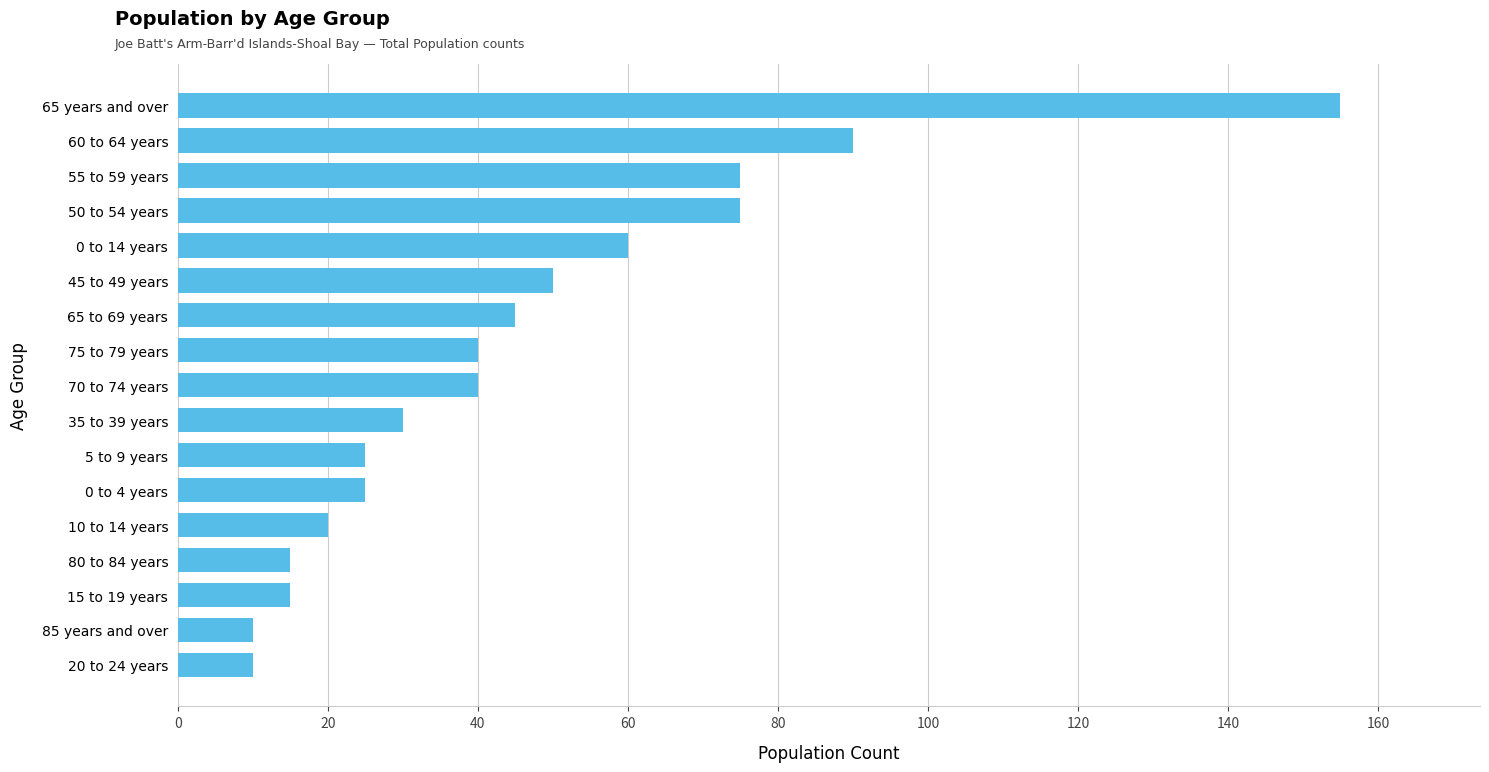

What is the average value?

46